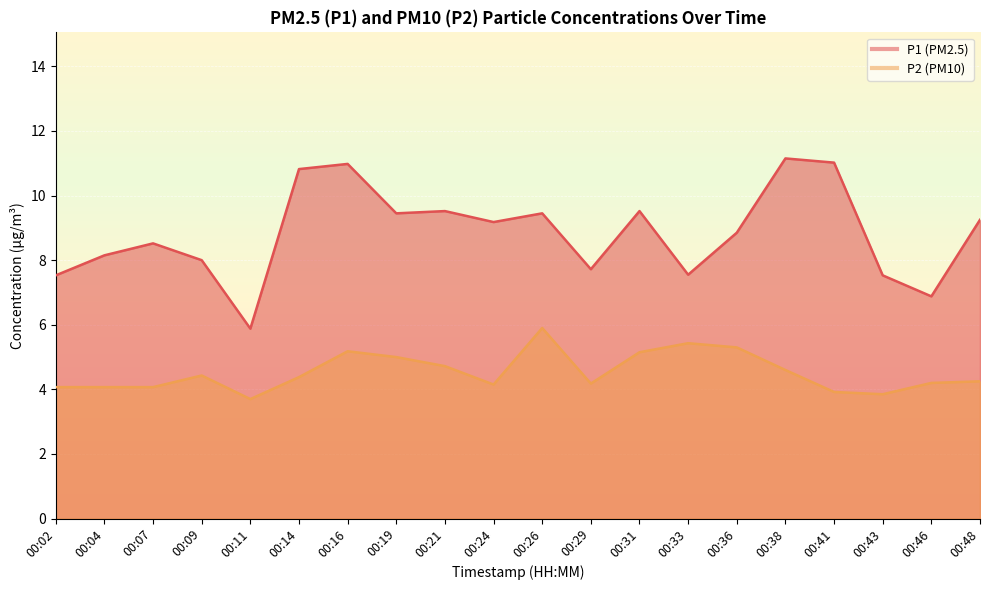

True or false: P2 and P1 cross at least once.

False